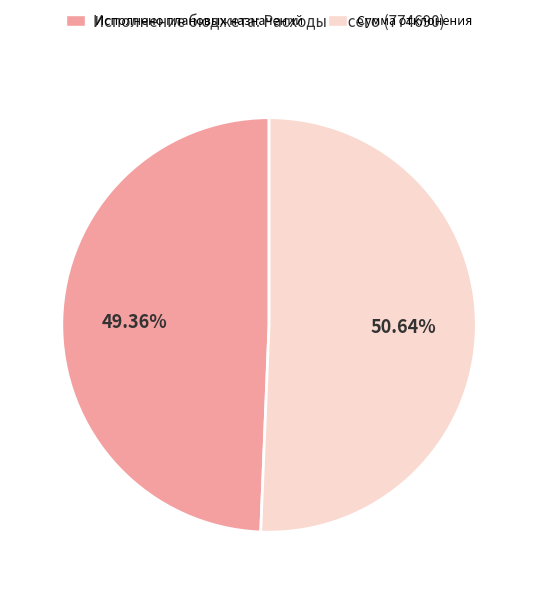

Rank the categories by value from lowest to highest.

Исполнено плановых назначений, Сумма отклонения